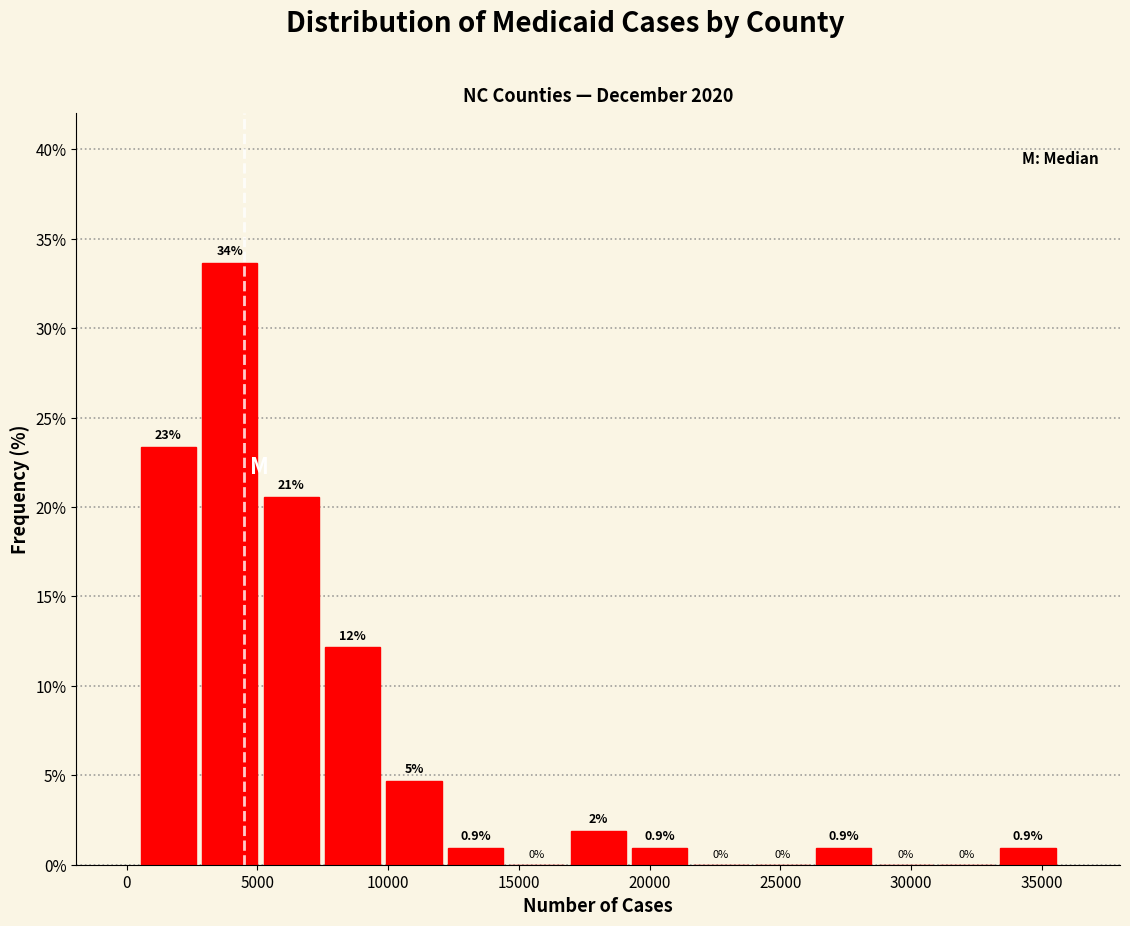

Over which range of the x-axis is the bar tallest?

3000 to 5000